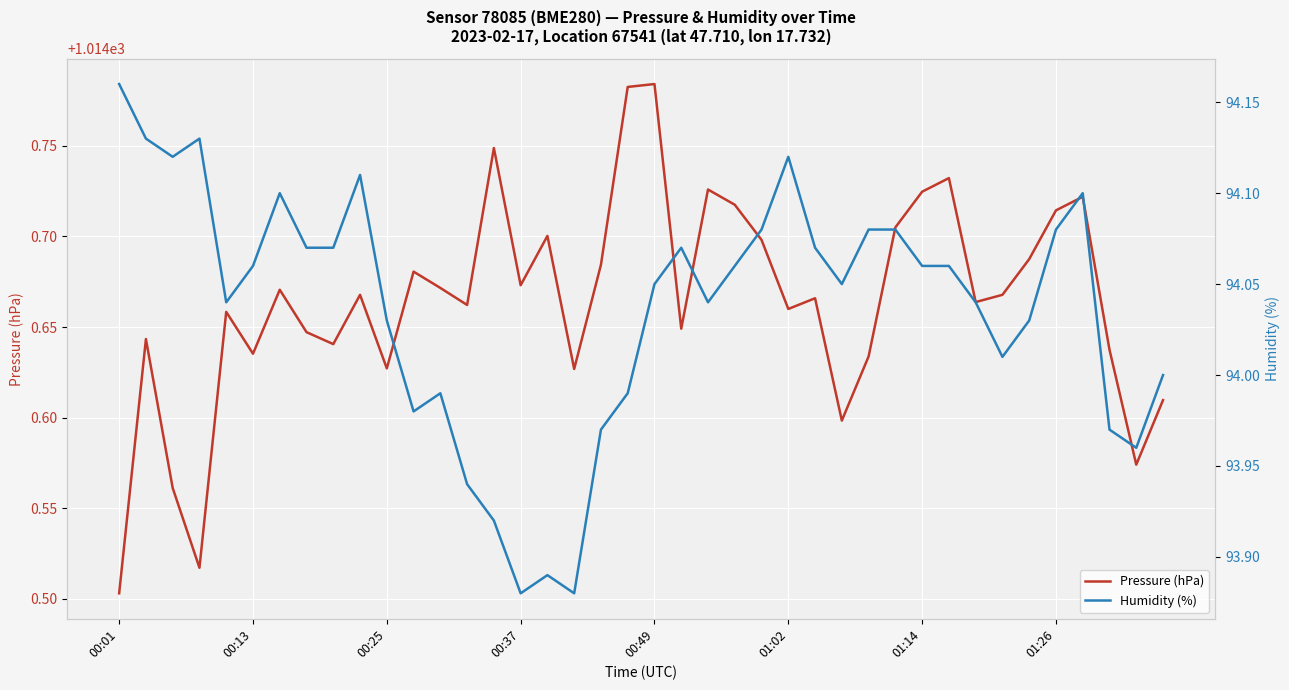

At which label is Pressure (hPa) closest to 1014?

00:01